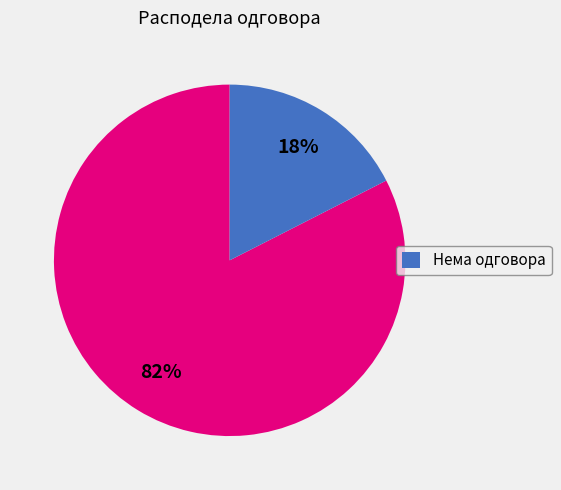

To the nearest percent, what is the average slice percentage?

50%